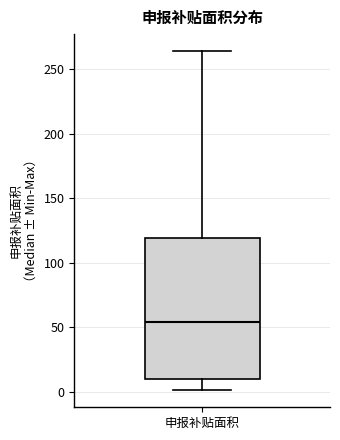

Where is the lower edge of the box for 申报补贴面积 on the y-axis? The values are not printed on the chart, so give them approximately, as read against the axis.

10